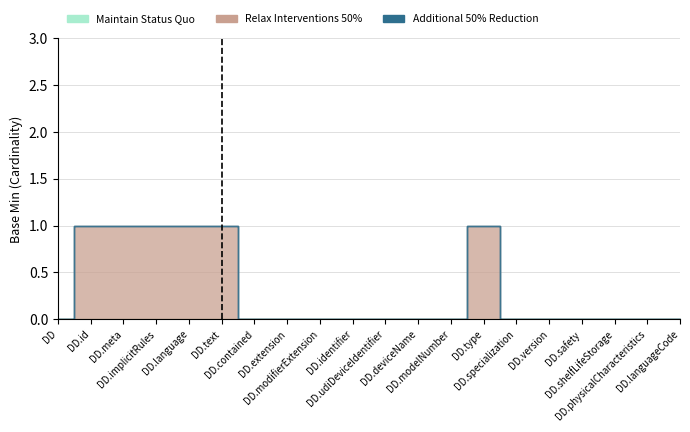

True or false: Additional 50% Reduction has more than 0 interior local peaks.

False